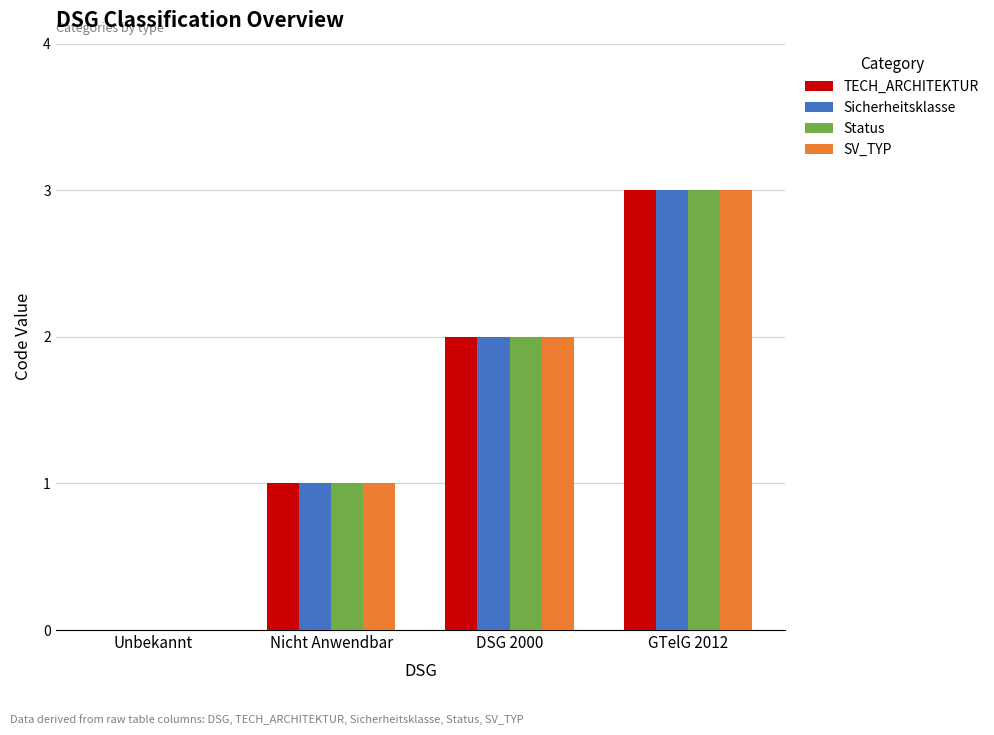

Which category has the highest value across all series?

GTelG 2012